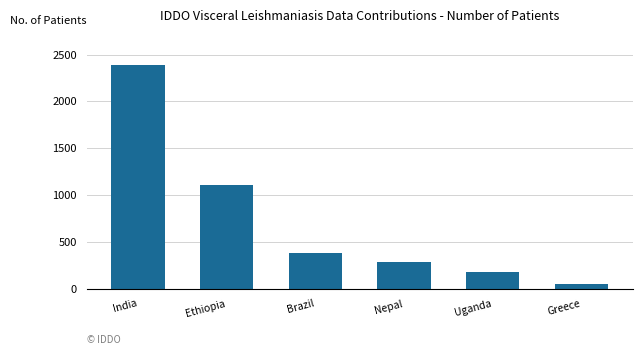

How many categories are shown in the chart?

6